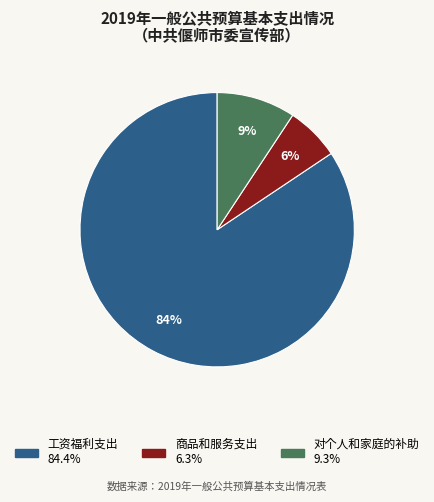

Does 商品和服务支出 account for over 50% of the chart?

No